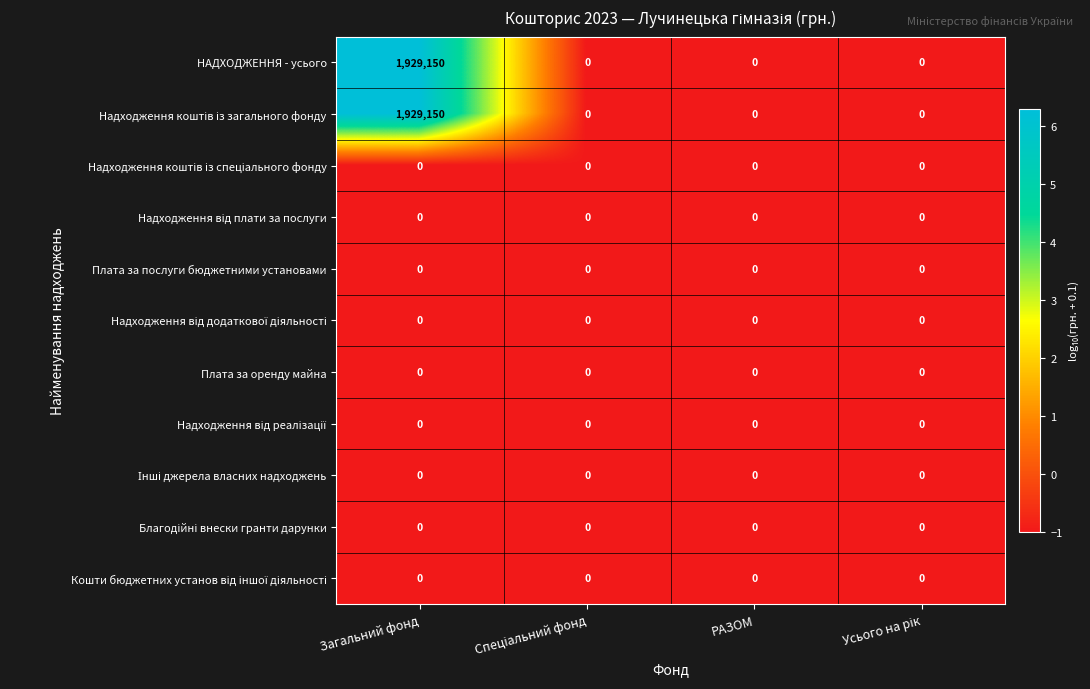

At which category is the sum across all series the highest?

Загальний фонд